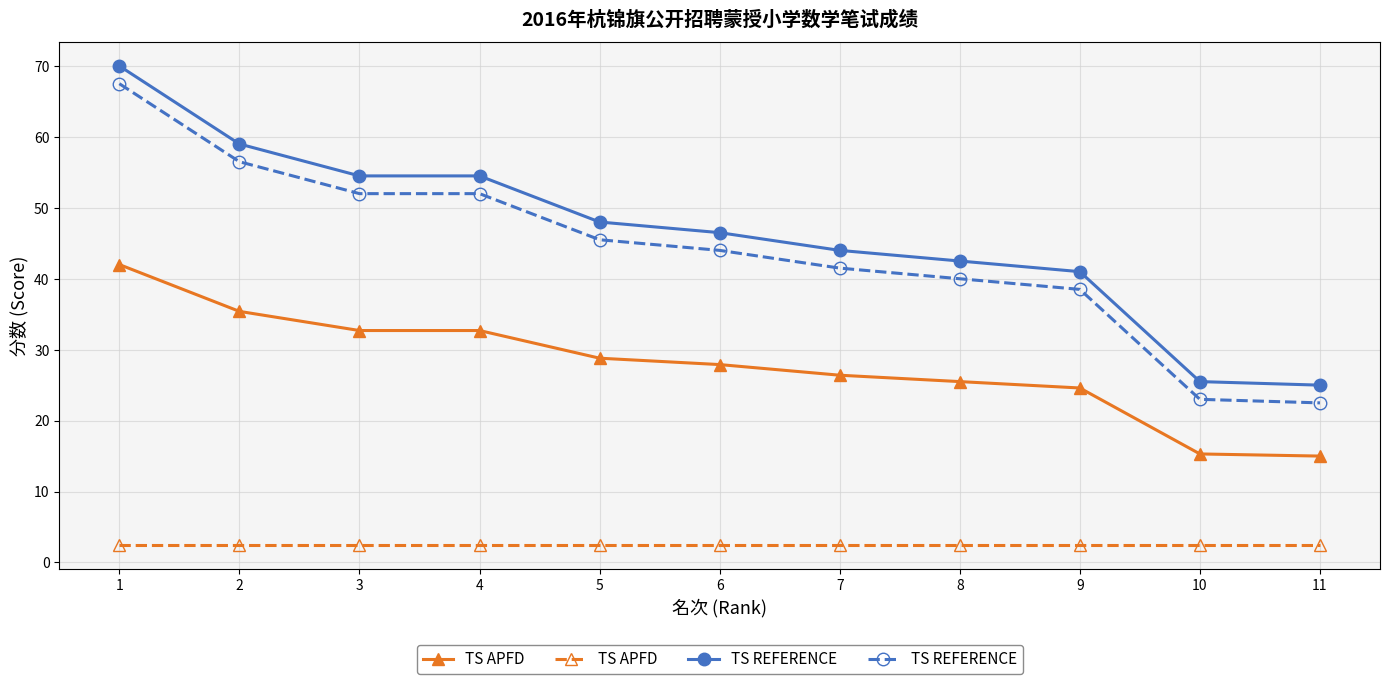

Rank the series by their maximum value, from lowest to highest.

TS APFD, TS REFERENCE